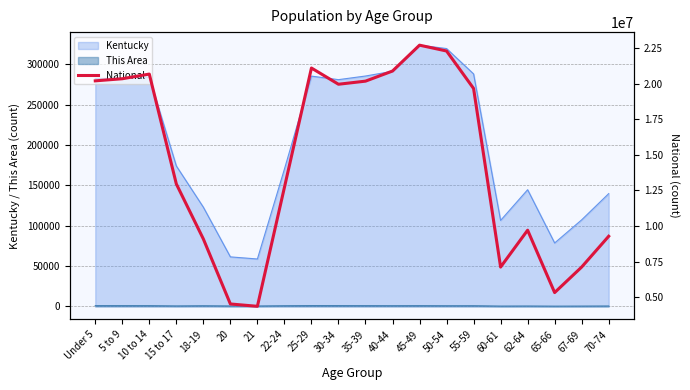

True or false: This Area and Kentucky intersect in this chart.

False